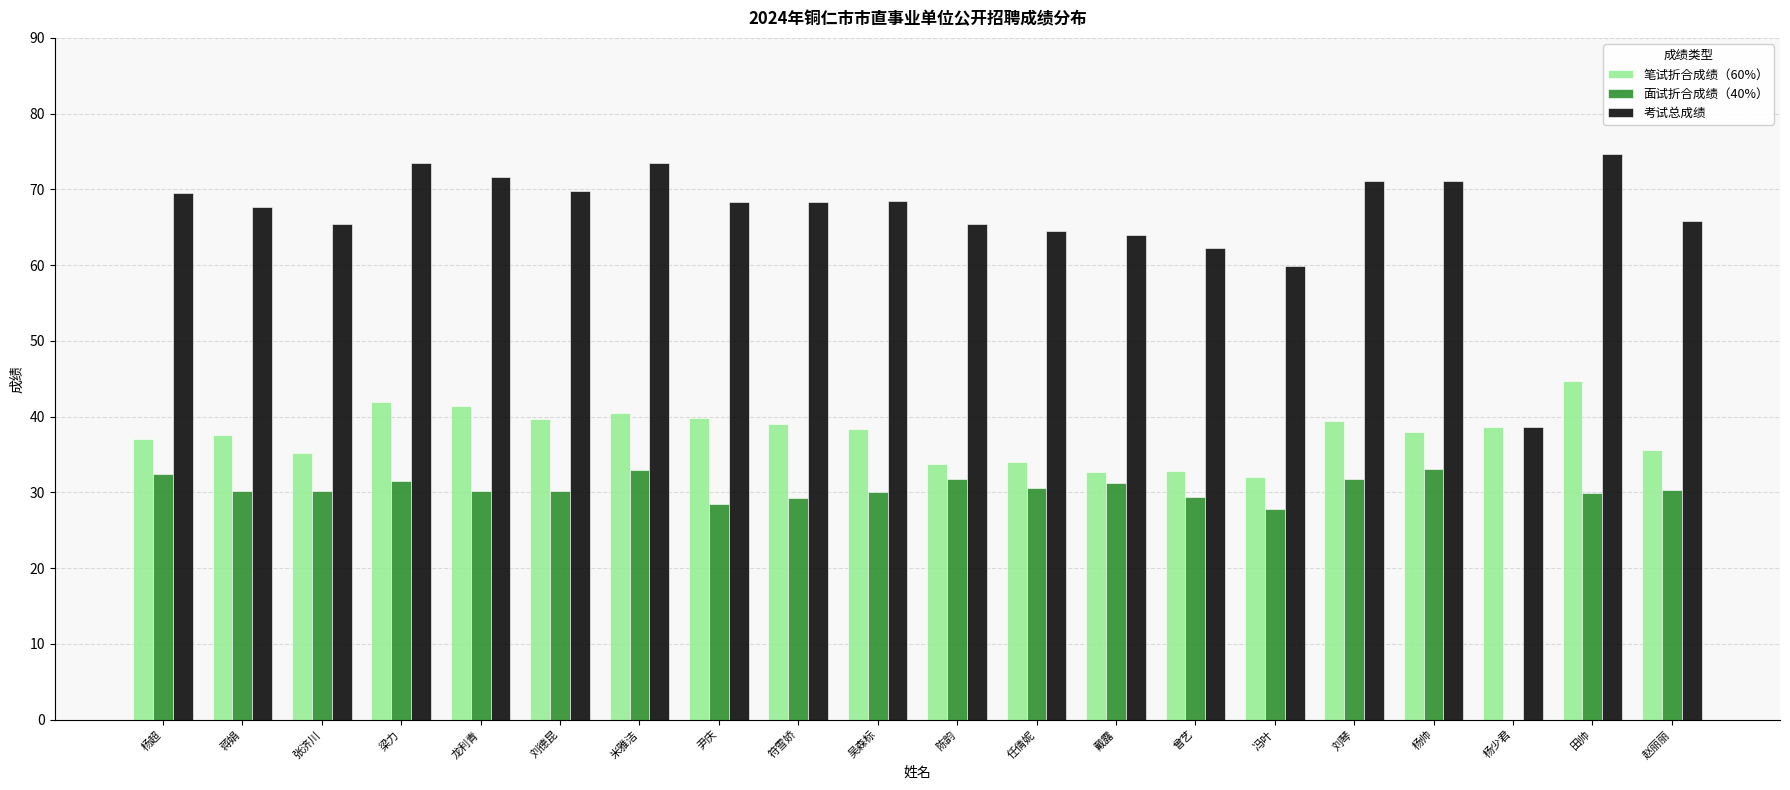

Is the value of 考试总成绩 at 杨帅 greater than the value of 面试折合成绩（40%） at 戴露?

Yes